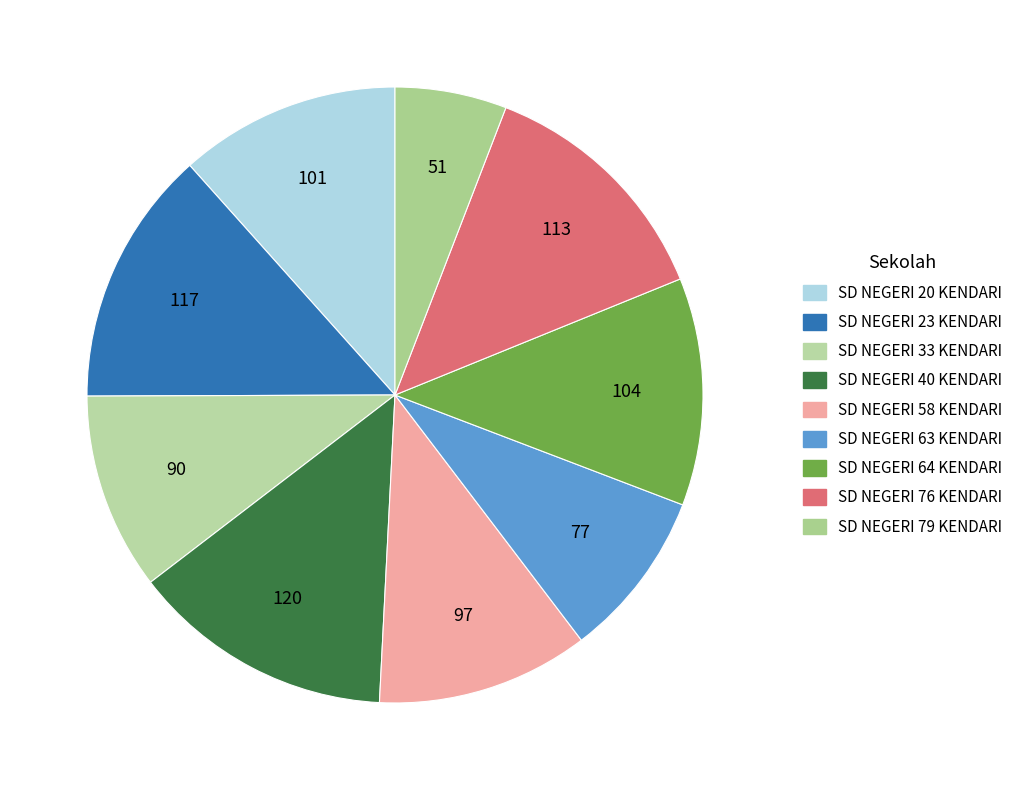

How many segments does this pie chart have?

9